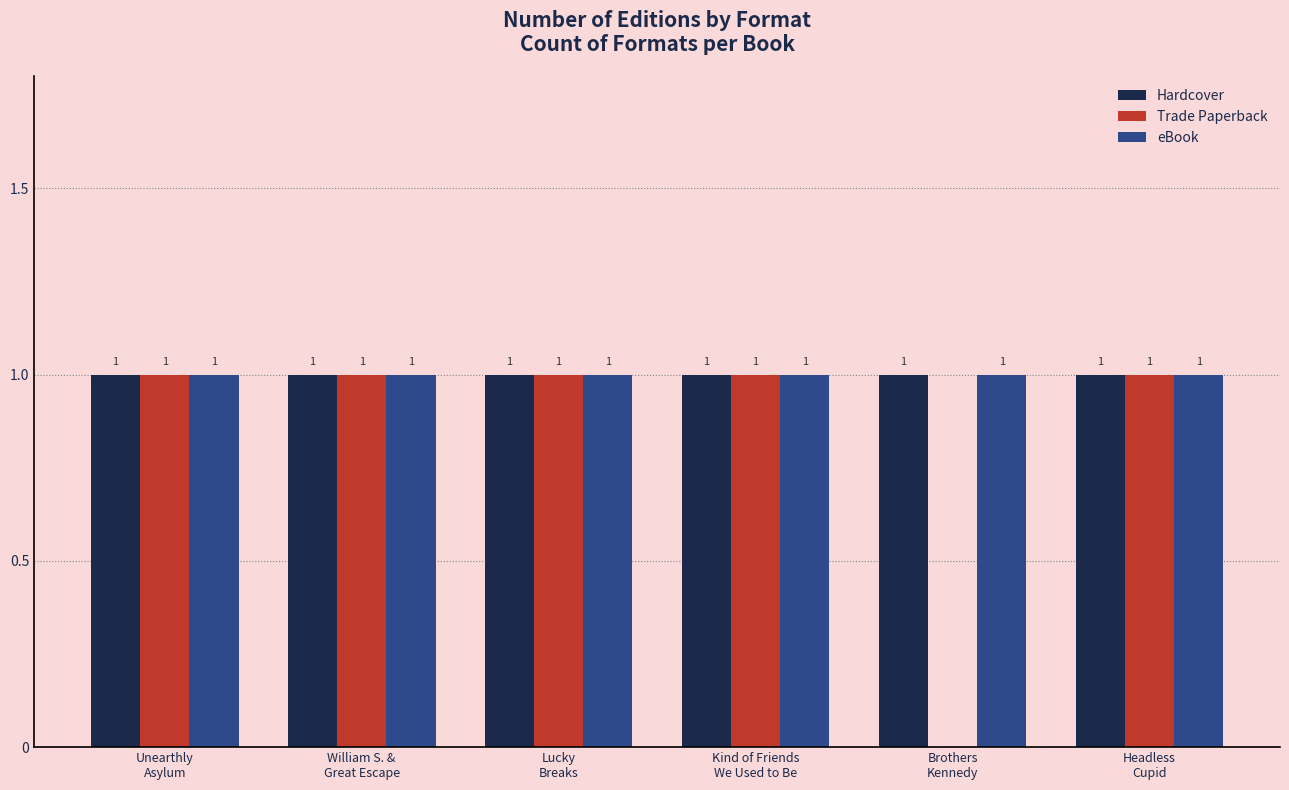

Does the chart contain stacked bars?

No